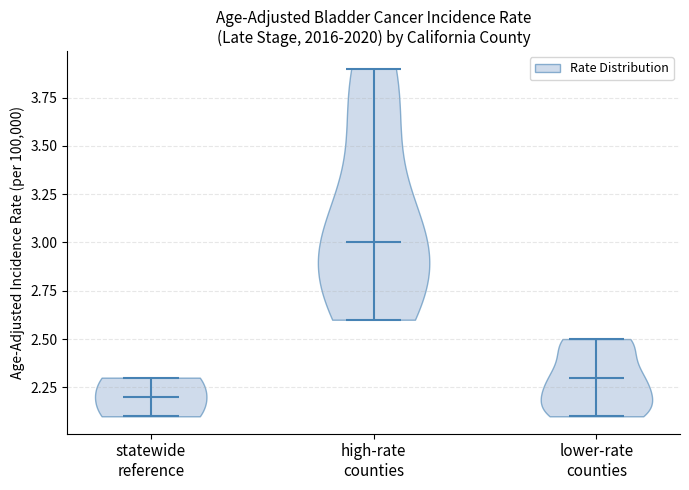

Reading left to right, read every violin against the y-axis: where its median line is, and the lowest and highest points it reaches. The values are not printed on the chart, so give them approximately, as read against the axis.

statewide reference: median line 2.2, lowest point 2.1, highest point 2.3
high-rate counties: median line 3.0, lowest point 2.6, highest point 3.9
lower-rate counties: median line 2.3, lowest point 2.1, highest point 2.5